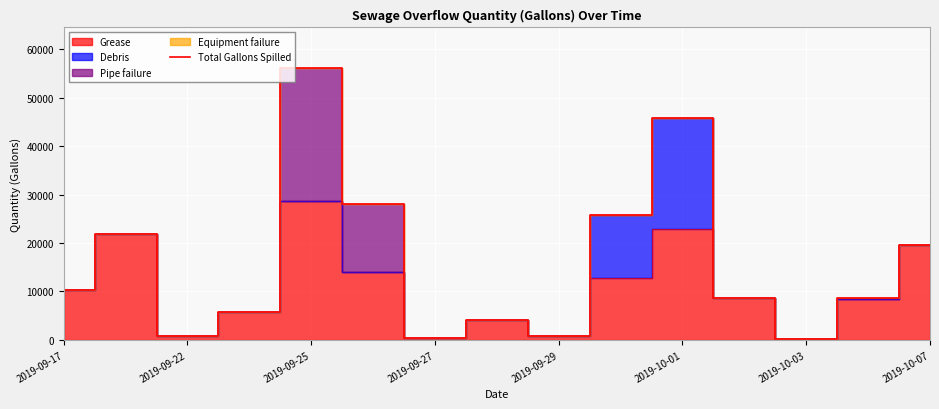

Reading left to right, extract all data points from this chart.

10250	21840	880	5820	56100	28058	300	4140	850	25698	45875	8708	188	8738	19660